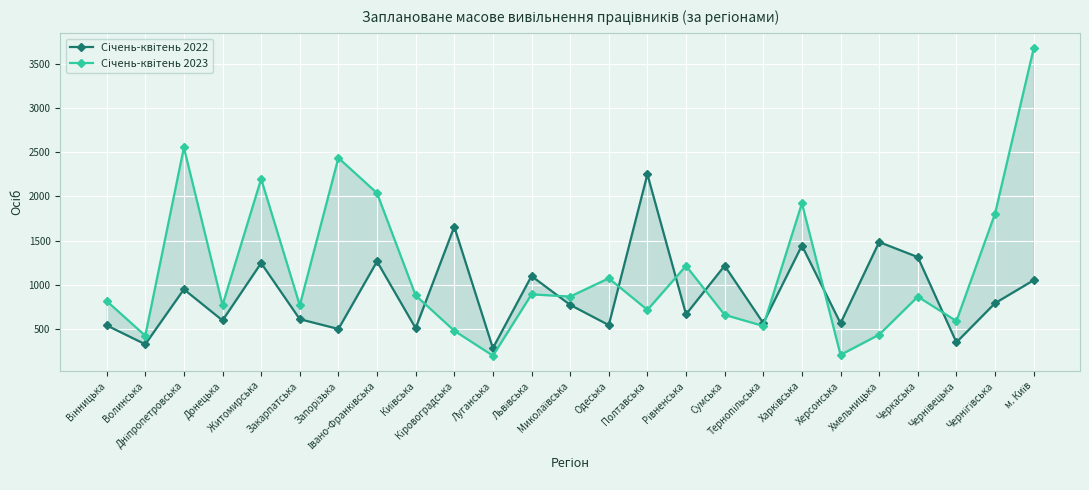

True or false: Січень-квітень 2023 has more than 1 interior local peaks.

True